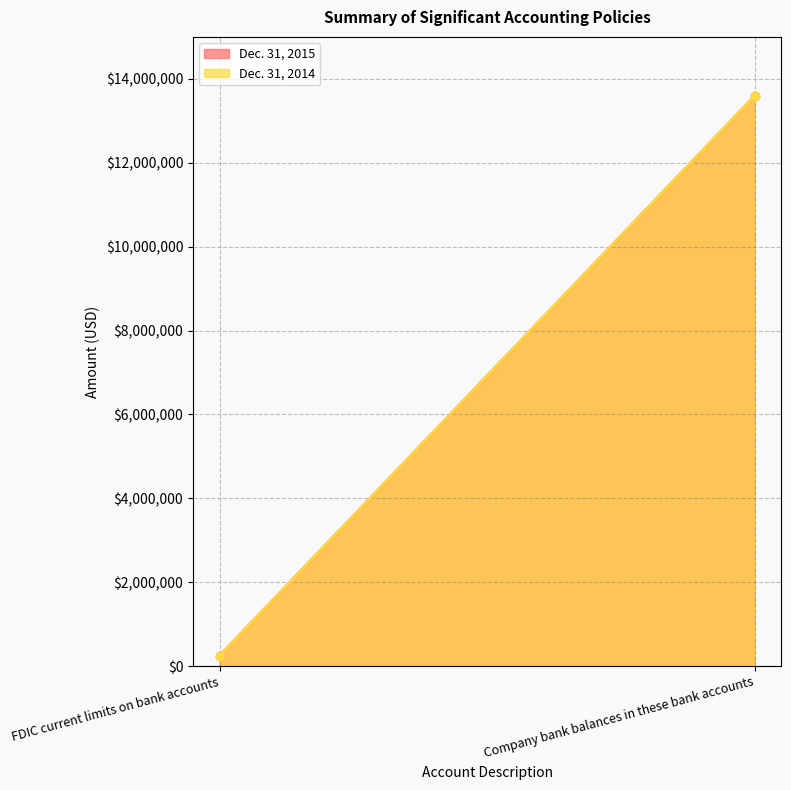

Count the number of data series in this chart.

2